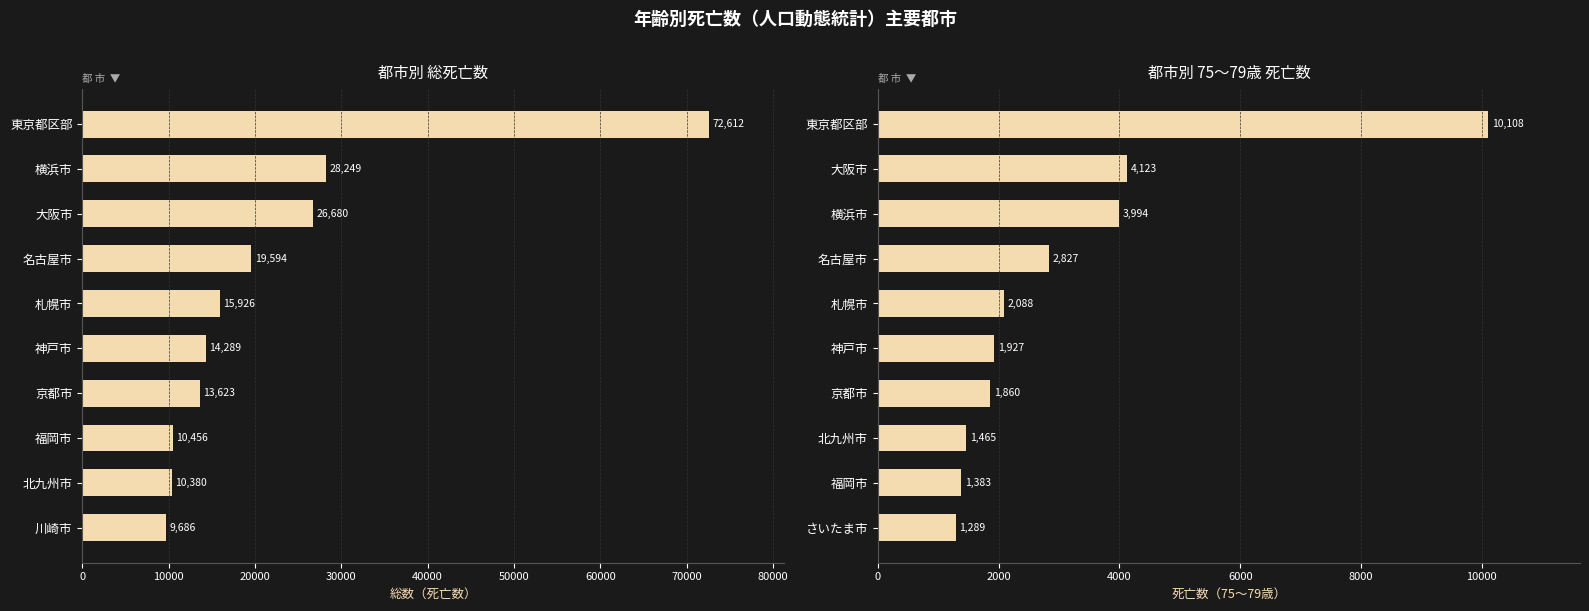

What is the value of the 75～79歳 bar at the 6th from the left?

1927